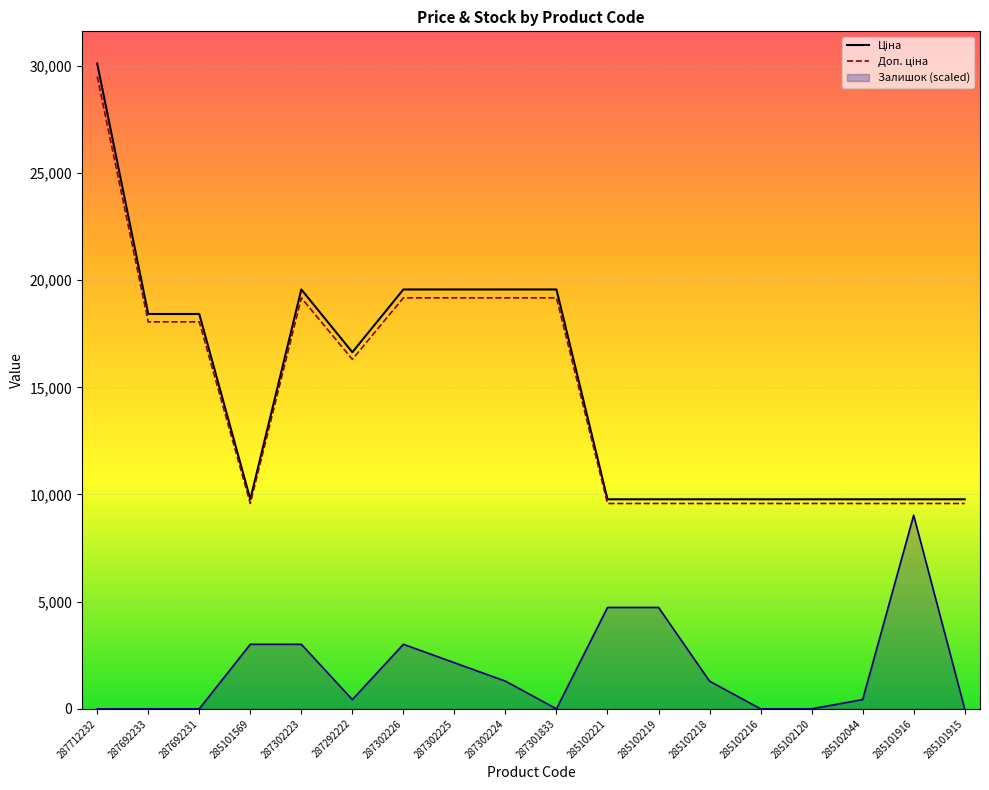

What is the label of the 18th point from the right?

287712232